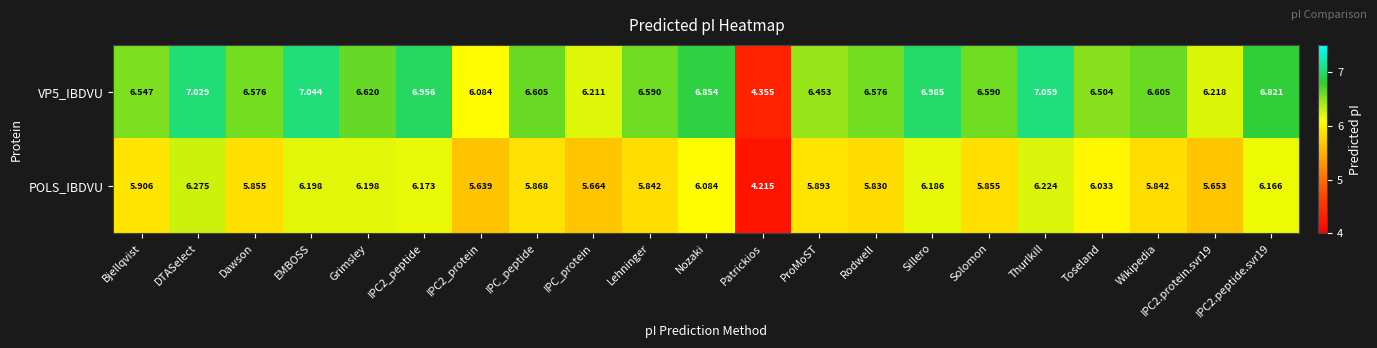

Is the value of VP5_IBDVU at Toseland greater than the value of POLS_IBDVU at Sillero?

Yes